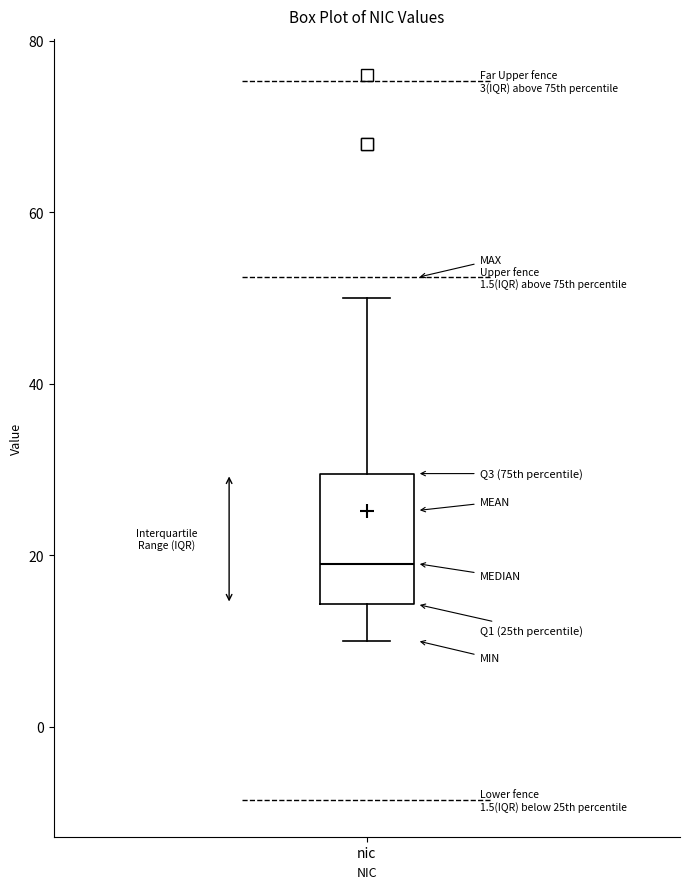

Where does the median line of the box for nic sit on the y-axis? The values are not printed on the chart, so give them approximately, as read against the axis.

20